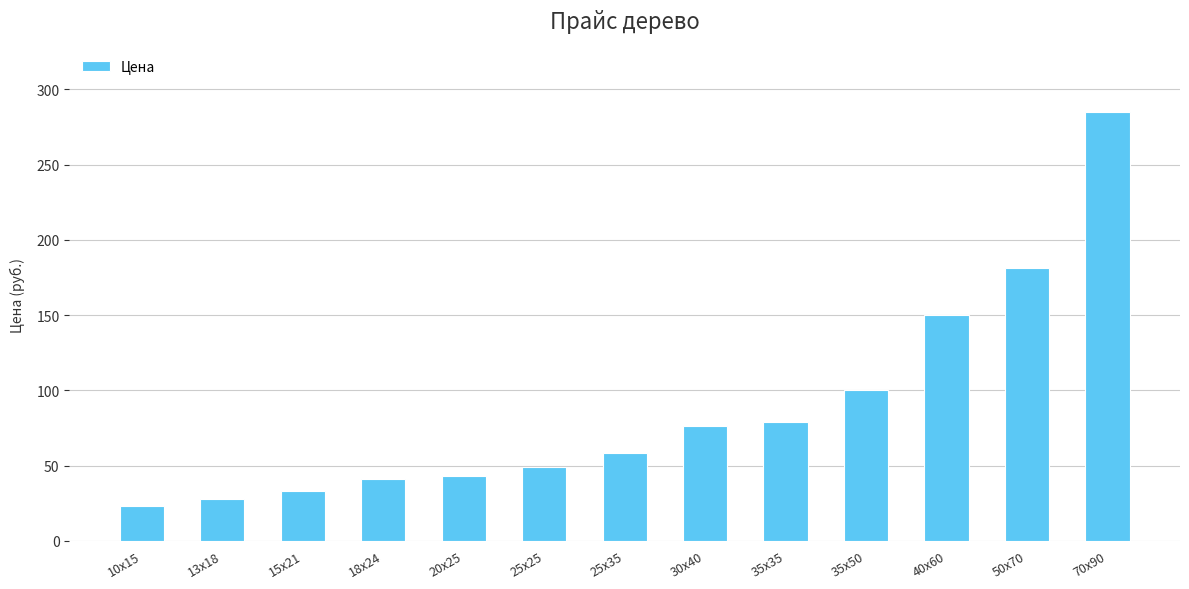

Which category has the lowest value across all series?

10х15